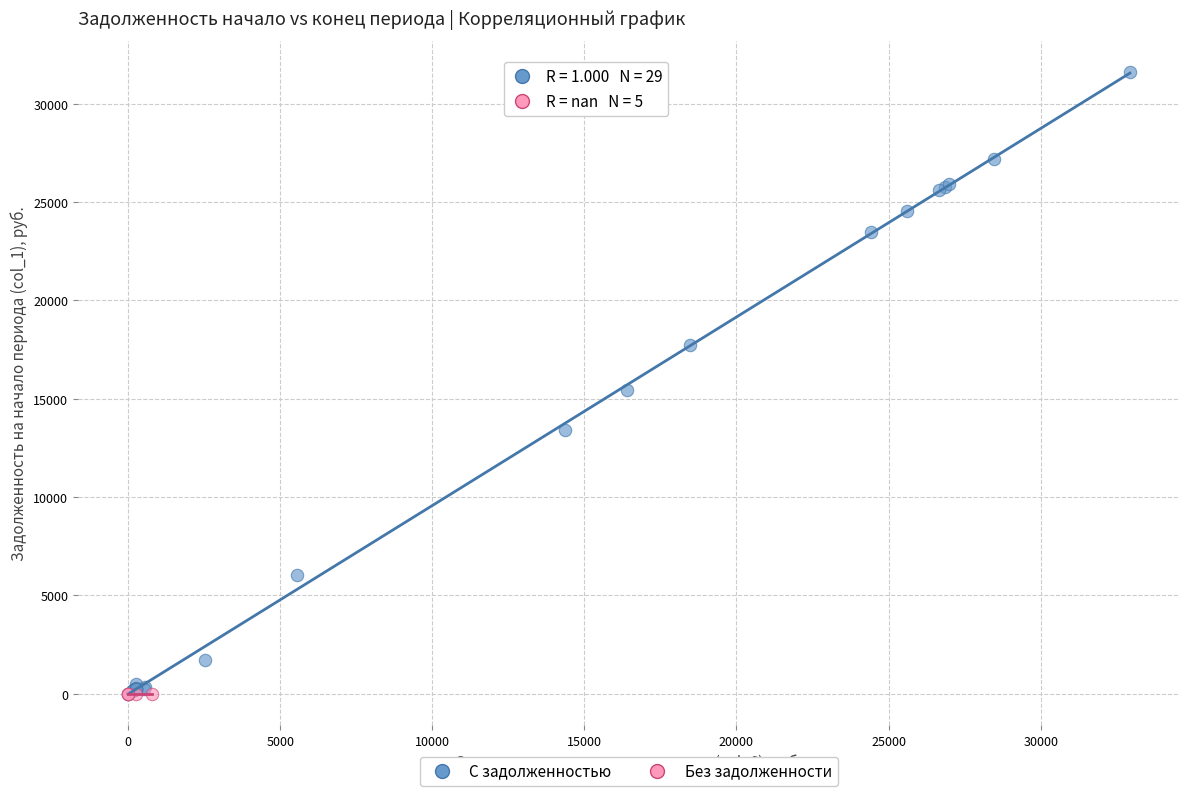

Which series contains the highest Y value?

С задолженностью